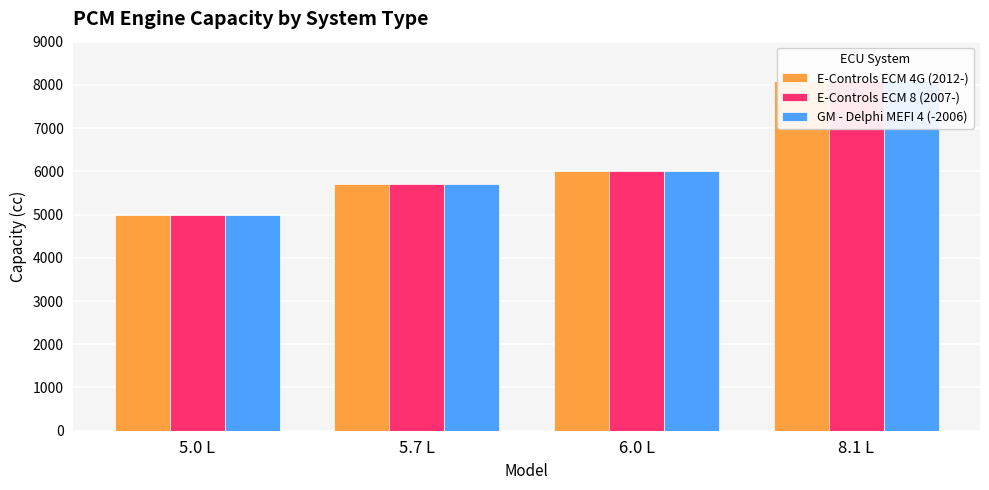

What are all the series names shown in the legend?

E-Controls ECM 4G (2012-), E-Controls ECM 8 (2007-), GM - Delphi MEFI 4 (-2006)